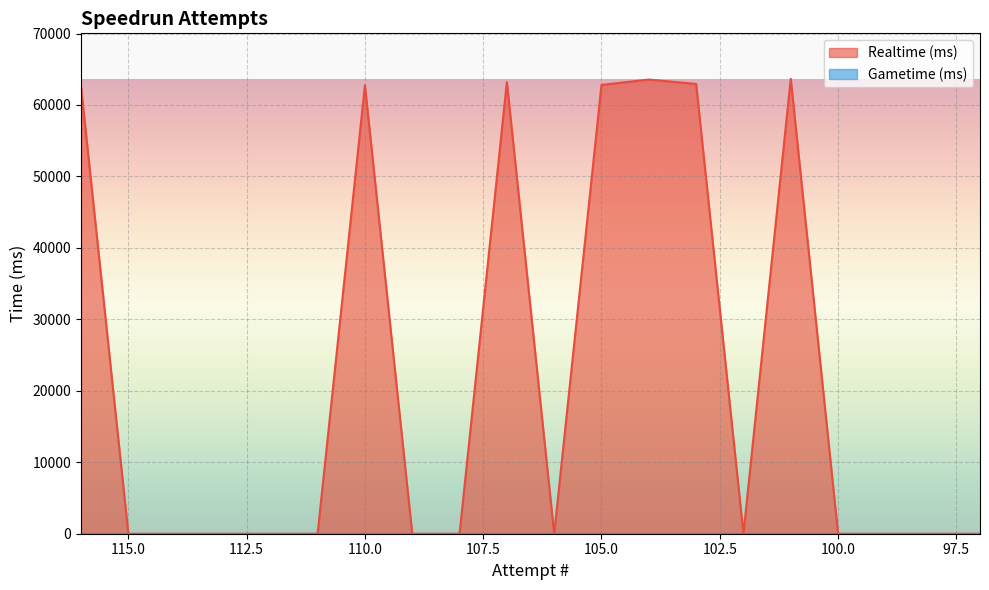

Rank the categories by value from highest to lowest.

101, 104, 107, 103, 105, 110, 116, 115, 114, 113, 112, 111, 109, 108, 106, 102, 100, 99, 98, 97